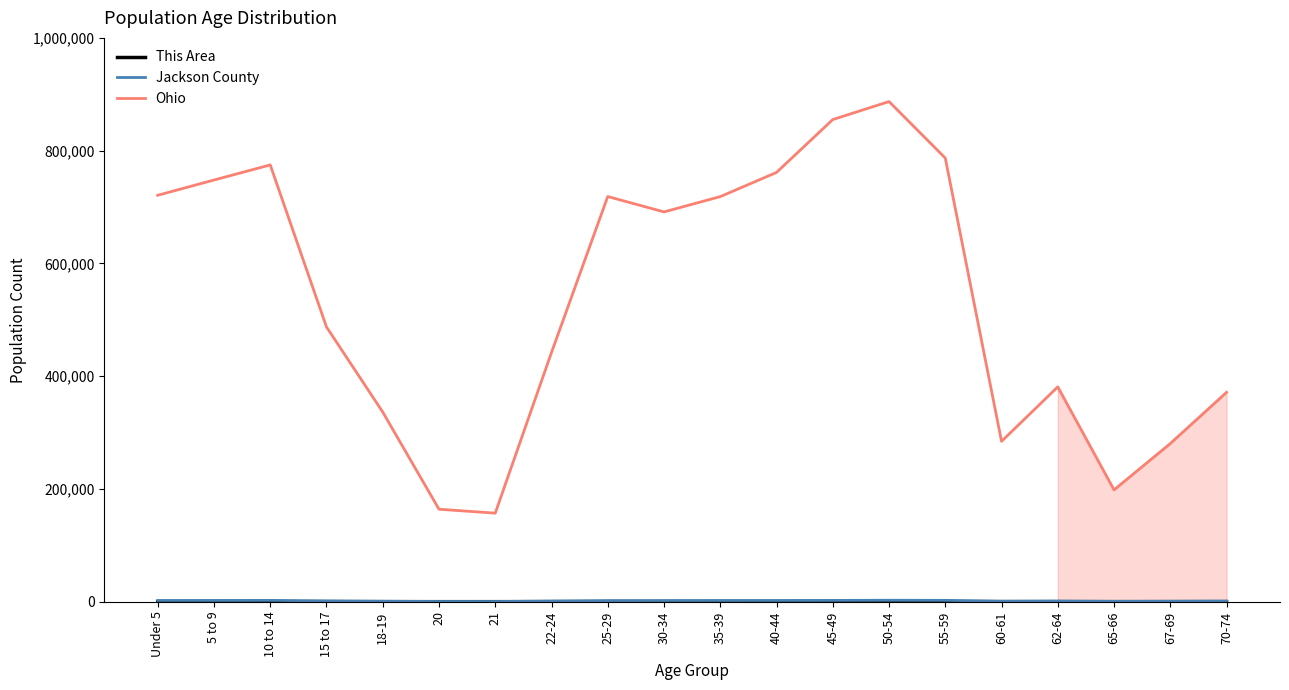

At which label does Ohio reach its minimum?

21